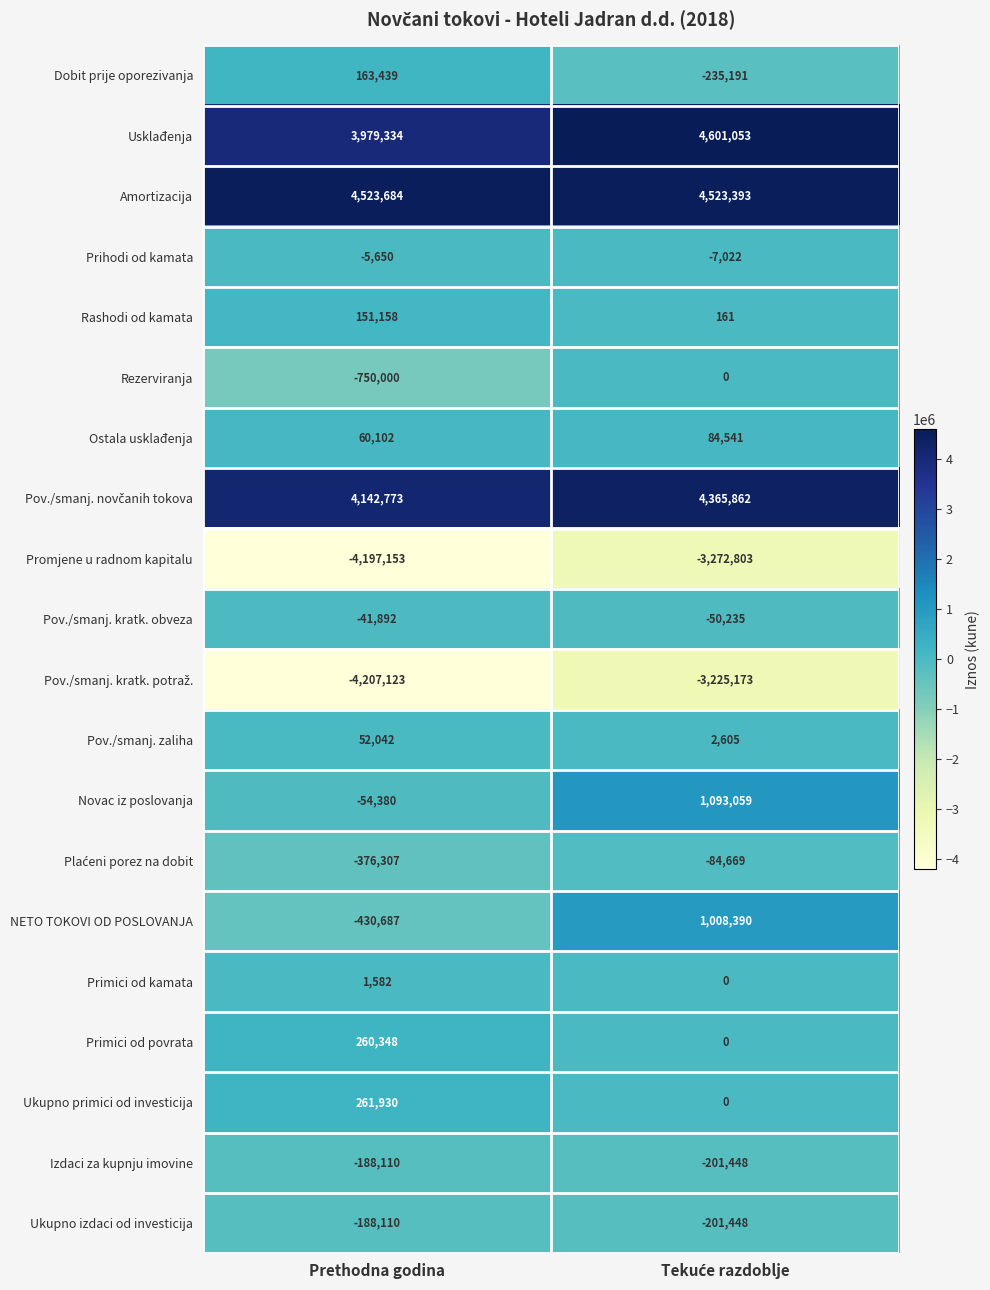

What is the smallest value displayed?

-4207123